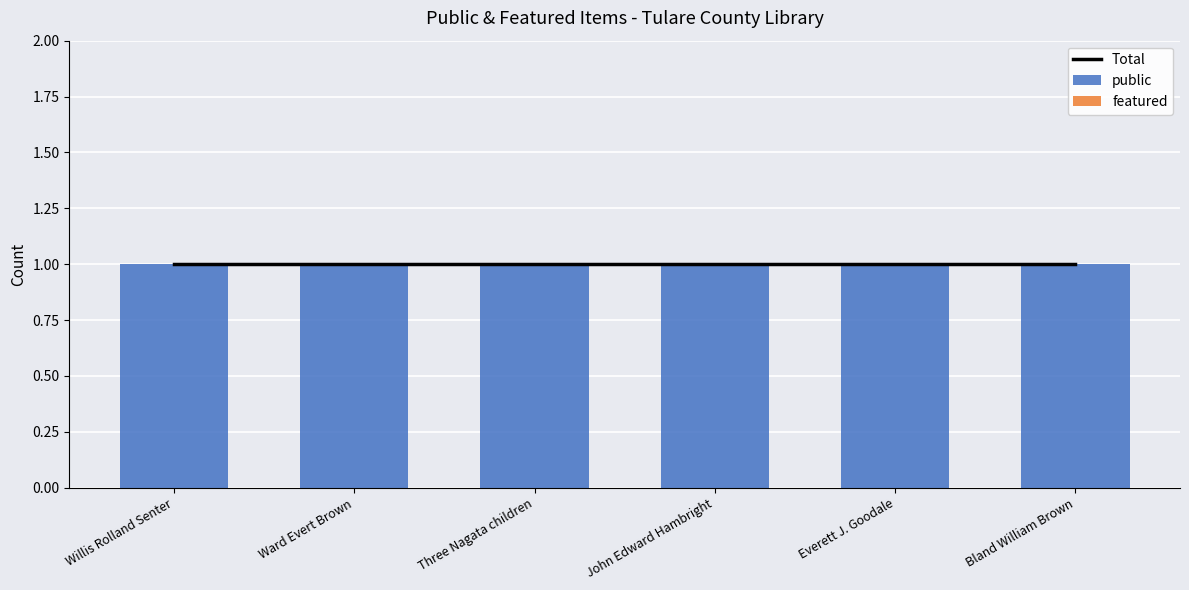

Read the public value at Willis Rolland Senter.

1